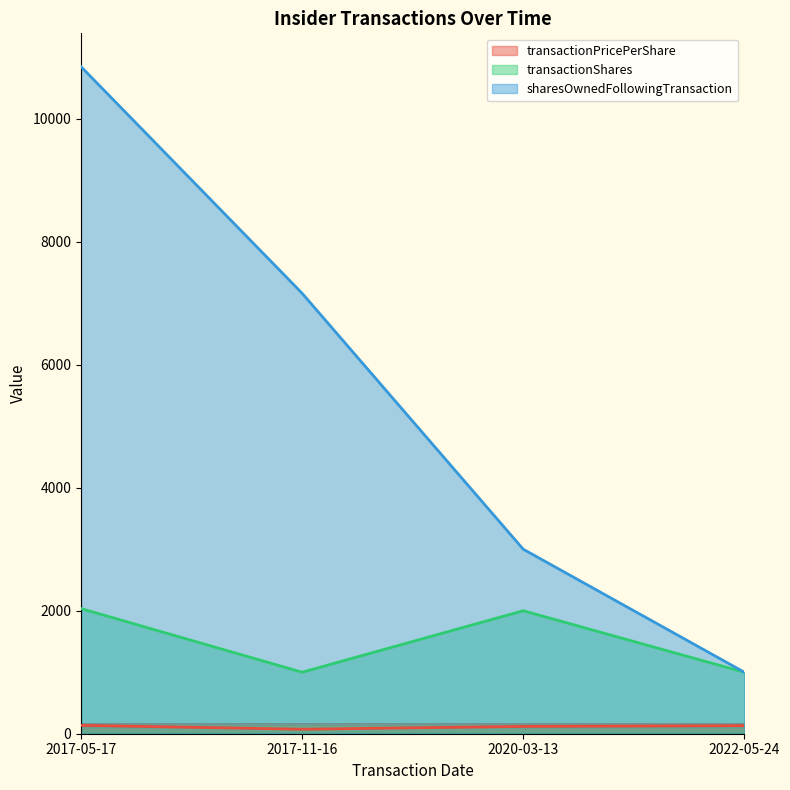

Reading right to left, transcribe all the data shown in this chart.

transactionPricePerShare: 131.1	118.5	73.3	135.8
transactionShares: 1000.0	2000.0	1000.0	2035.0
sharesOwnedFollowingTransaction: 1000.0	3000.0	7161.0	10845.0